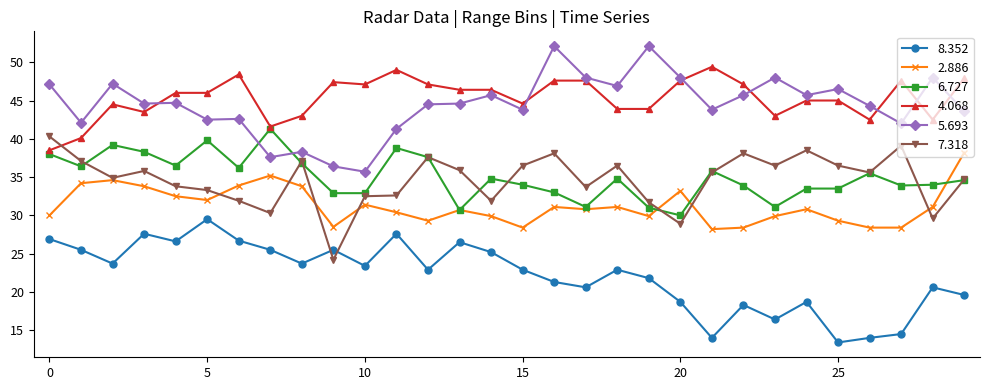

True or false: 8.352 and 7.318 cross at least once.

True